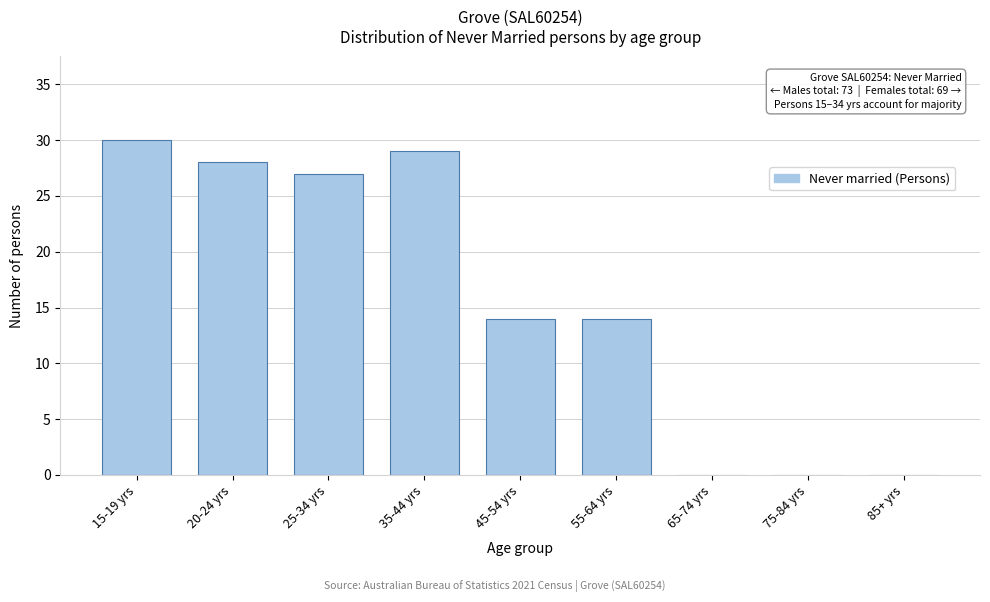

Reading left to right, list all the values displayed in this chart.

15-19 yrs=30	20-24 yrs=28	25-34 yrs=27	35-44 yrs=29	45-54 yrs=14	55-64 yrs=14	65-74 yrs=0	75-84 yrs=0	85+ yrs=0